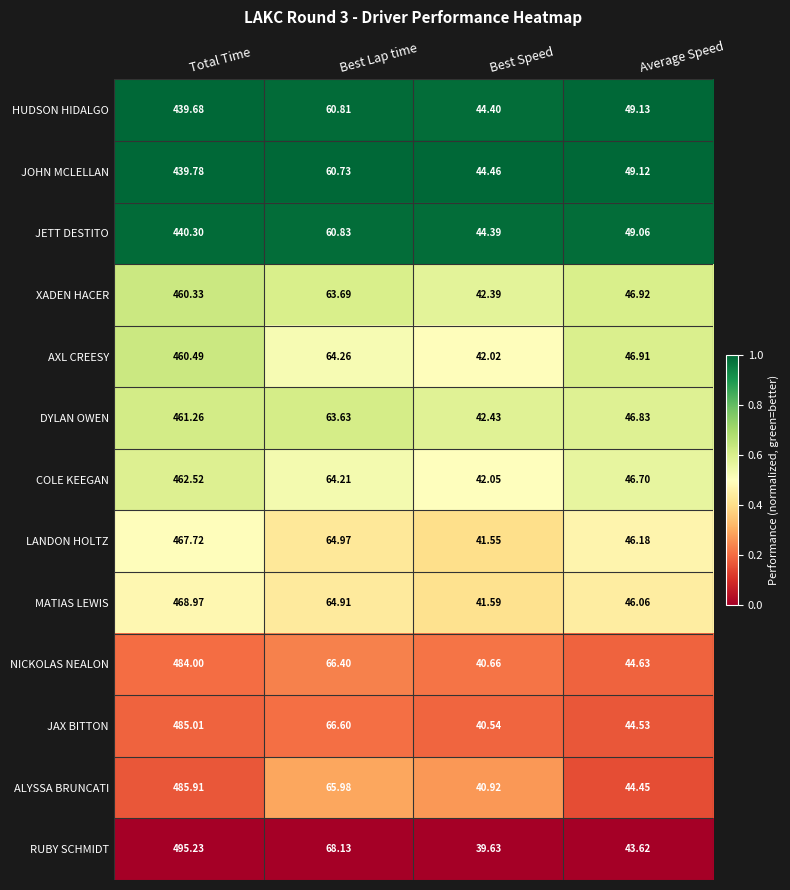

List the labels in order of RUBY SCHMIDT value, smallest first.

Best Speed, Average Speed, Best Lap time, Total Time